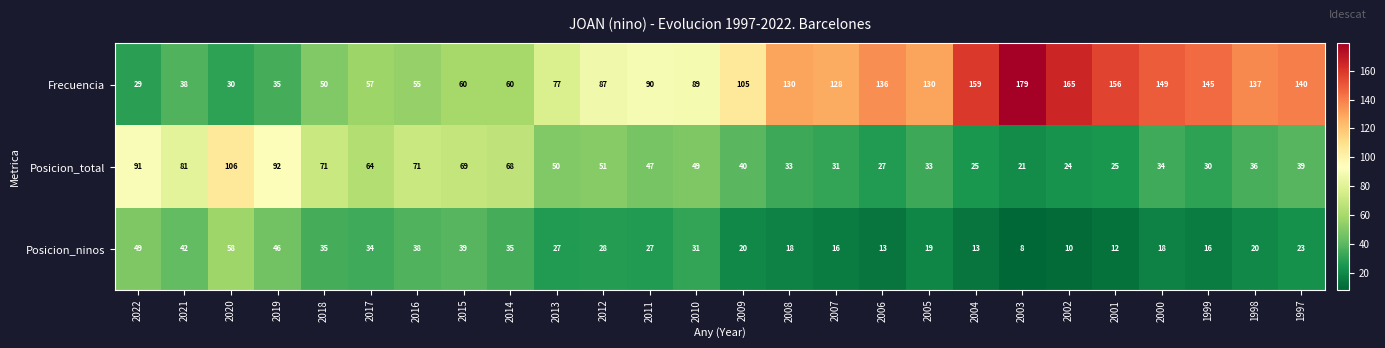

What is the spread (max minus min) of values at 2015?

30